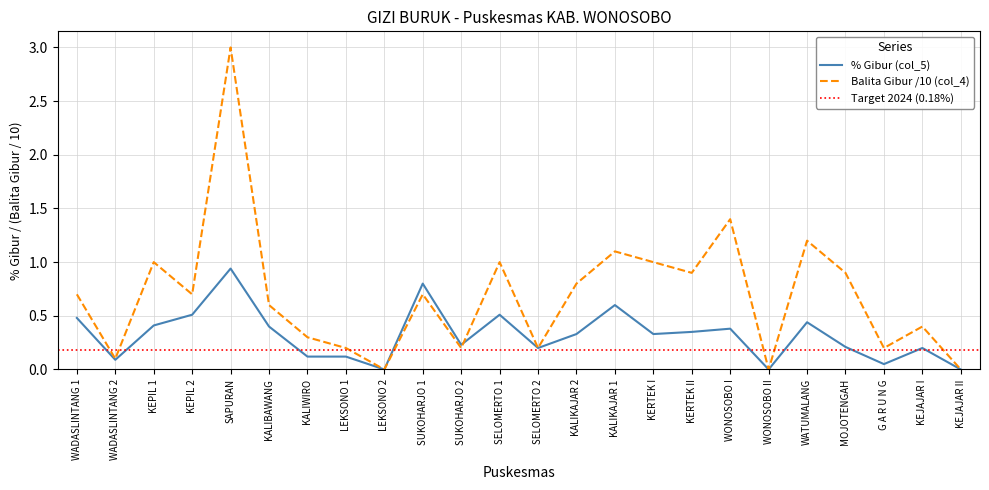

Is this an area chart (filled region under the line)?

No